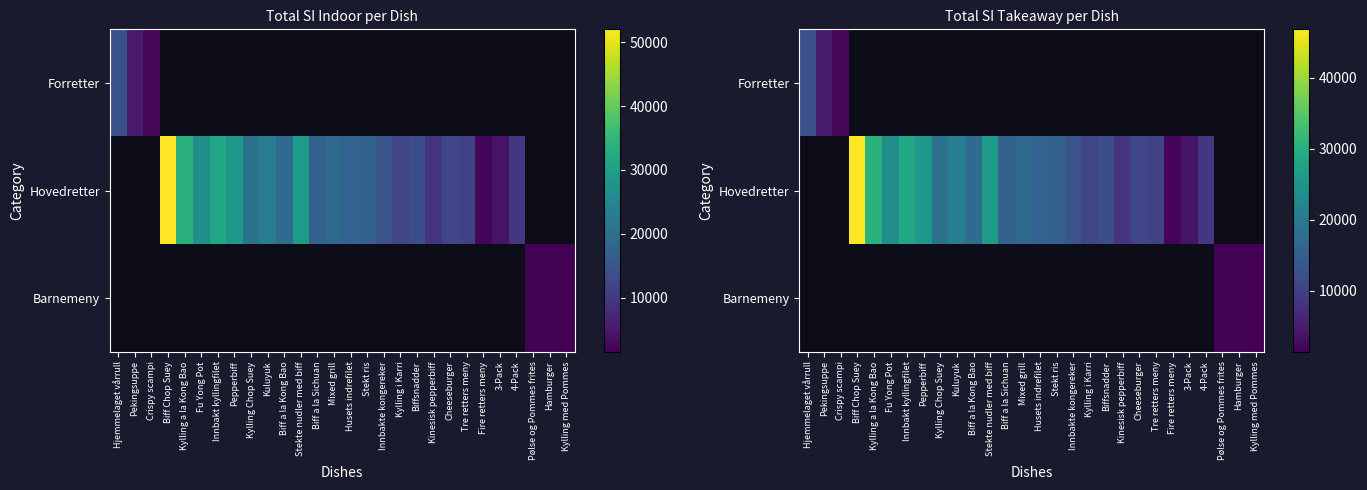

Between Hjemmelaget vårrull and Kylling Chop Suey, which is larger?

Kylling Chop Suey